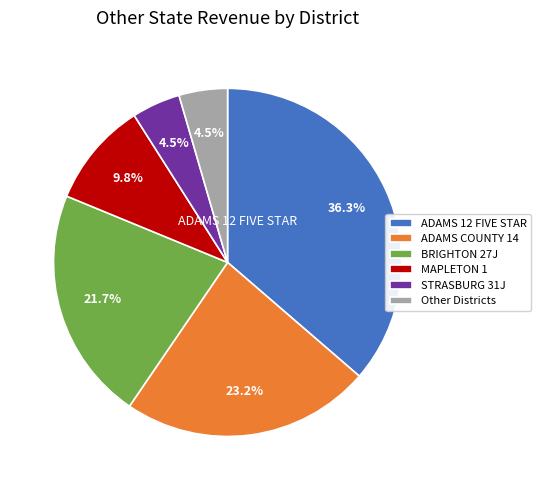

How many slices are in this pie chart?

6